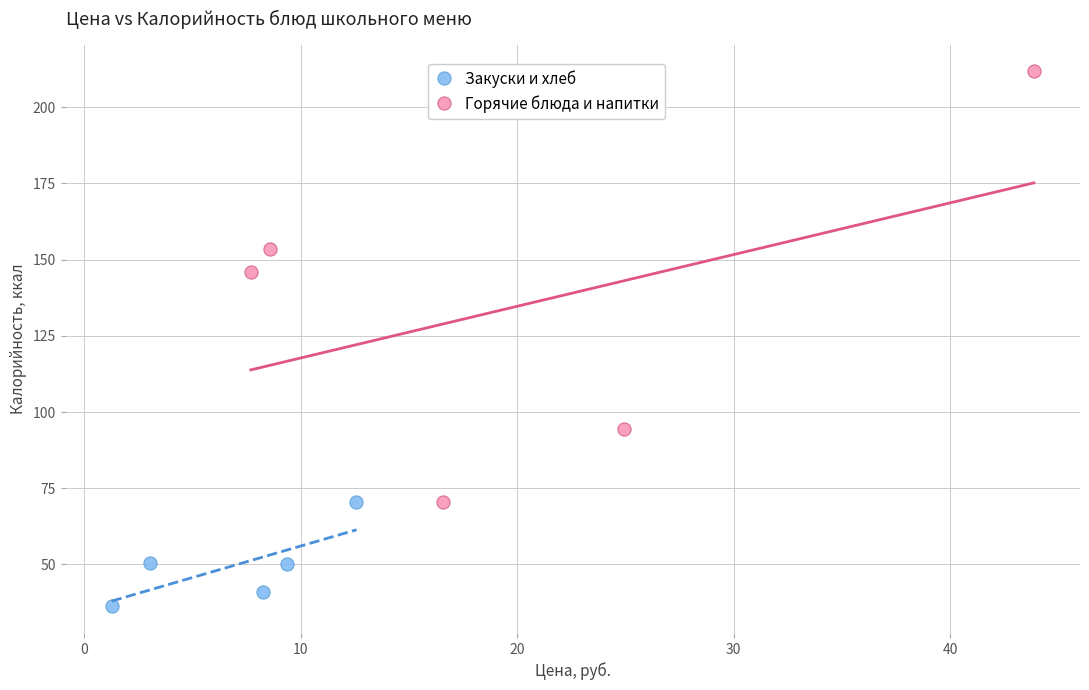

Which series has the widest spread of Y values?

Горячие блюда и напитки